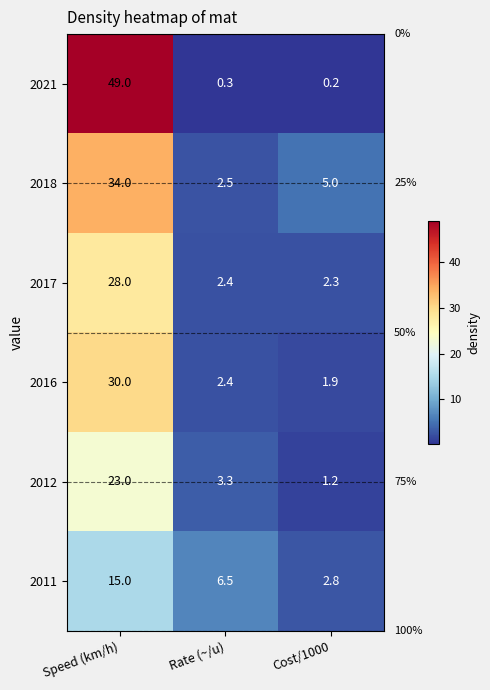

Between Rate (~/u) and Cost/1000, which series saw the biggest shift?

2011